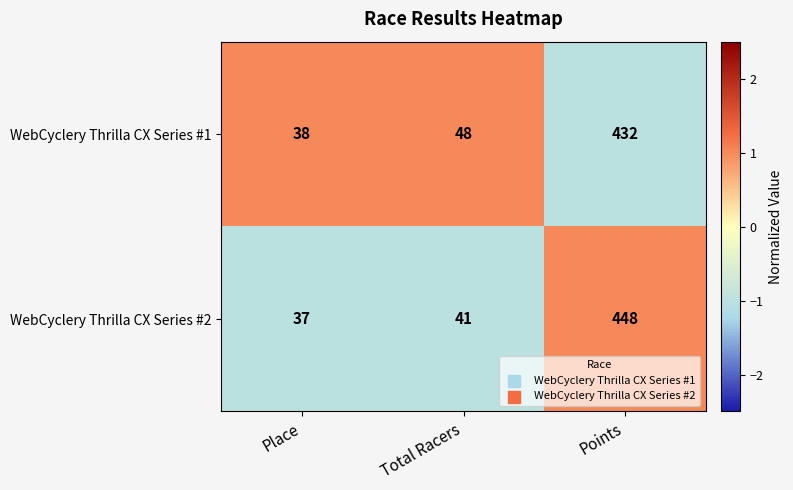

At which category does the chart reach its peak across all series?

Points